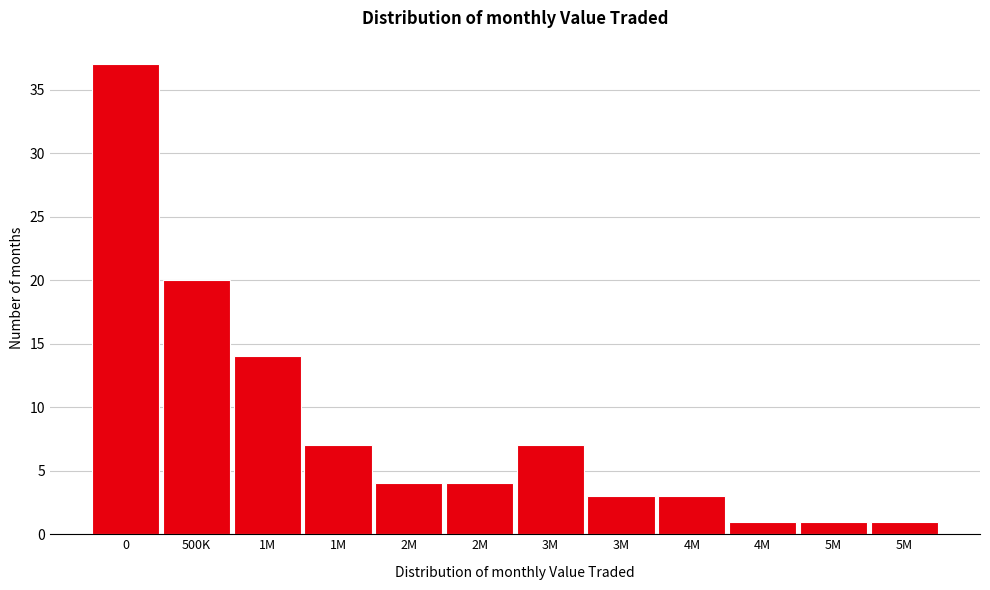

How many data points does each series have?

12